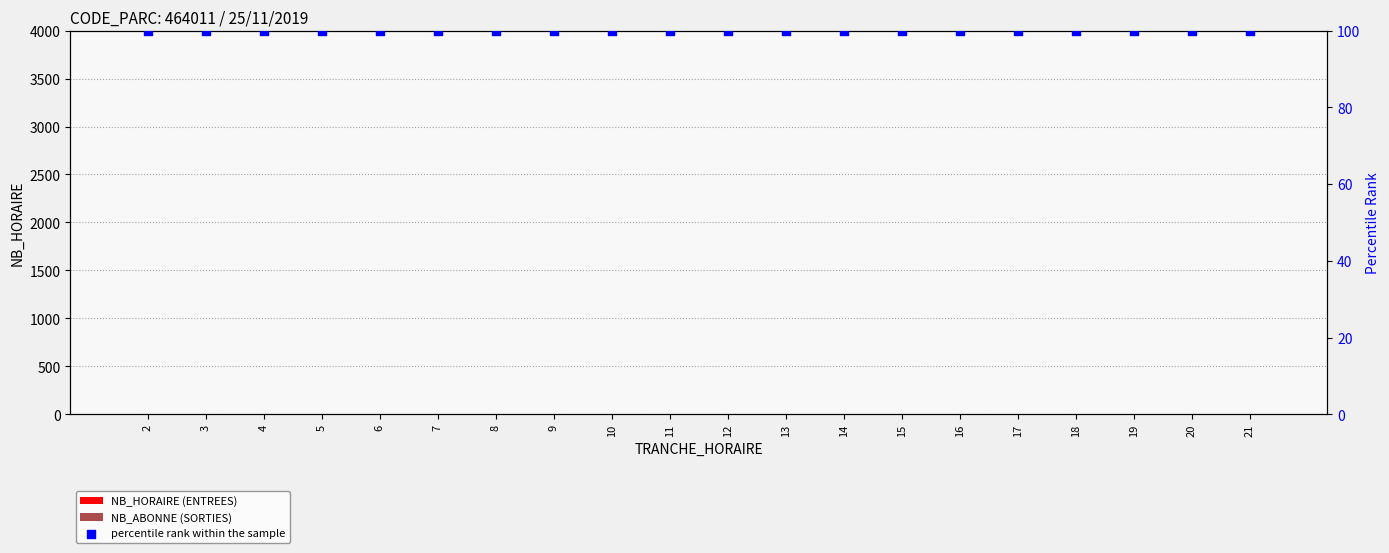

Which series has the largest total across all categories?

percentile rank within the sample